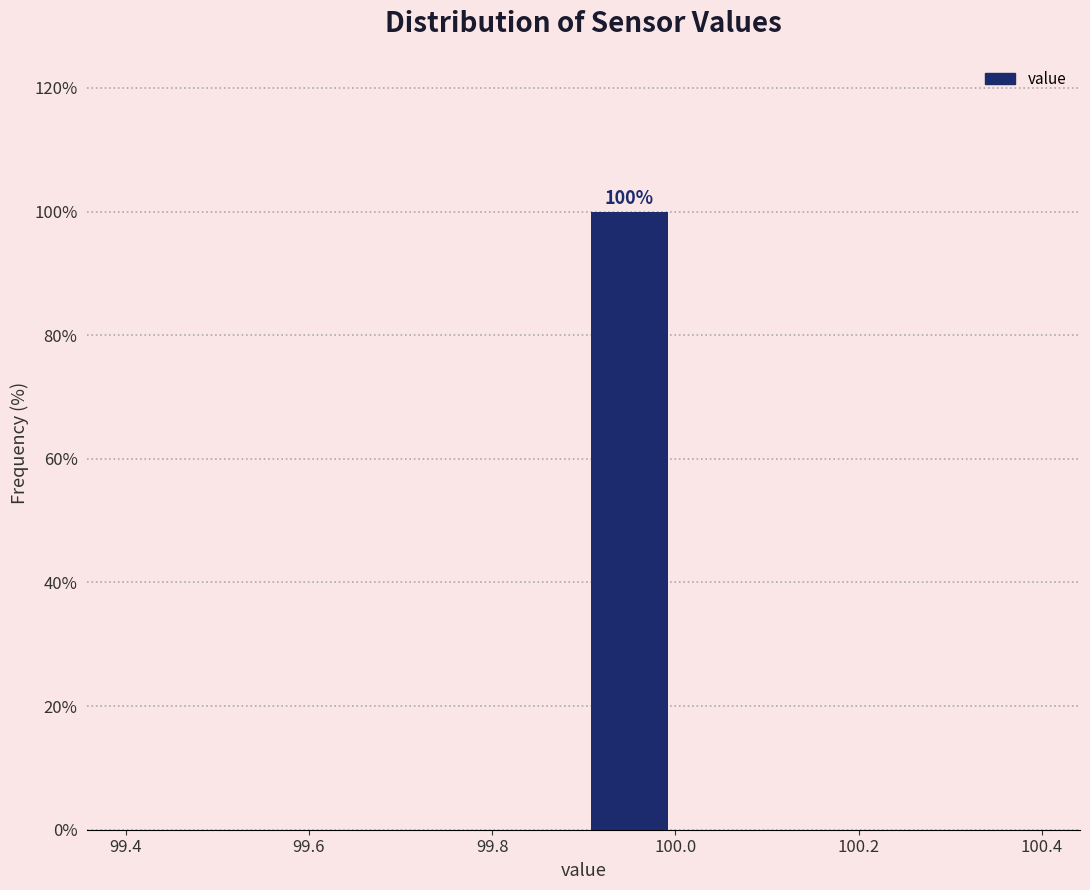

Which range on the x-axis has the tallest bar?

99.9 to 100.0